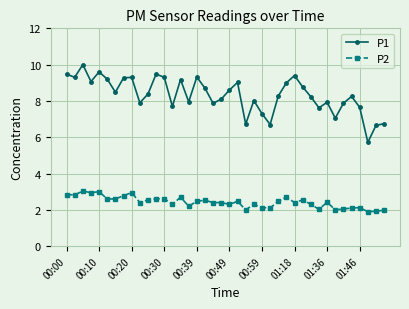

Count the number of categories in the chart.

40